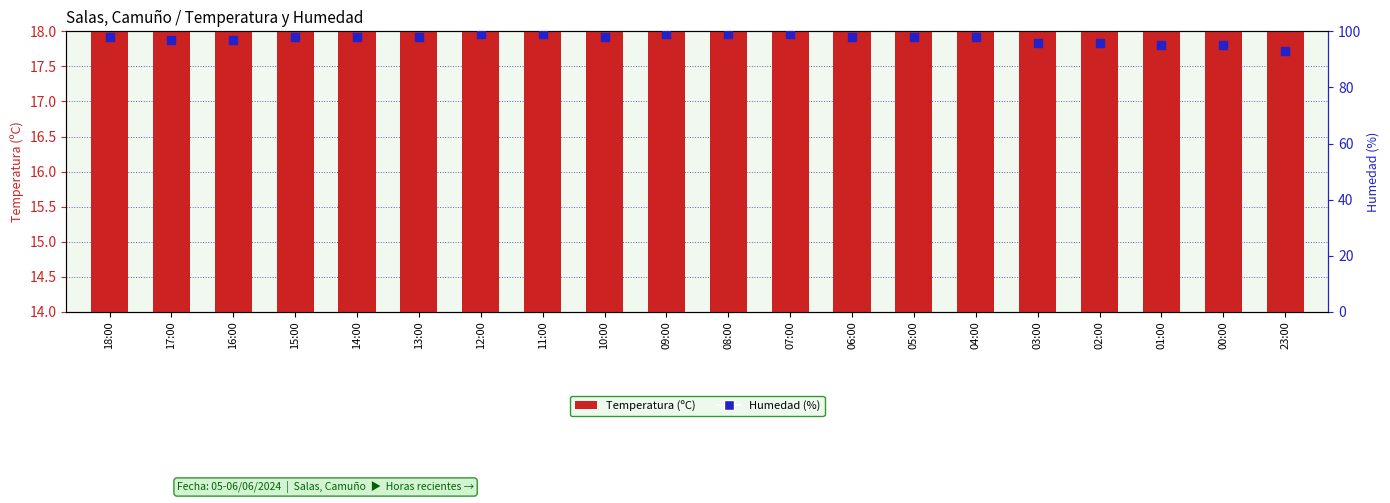

Which series has the largest total across all categories?

Humedad (%)